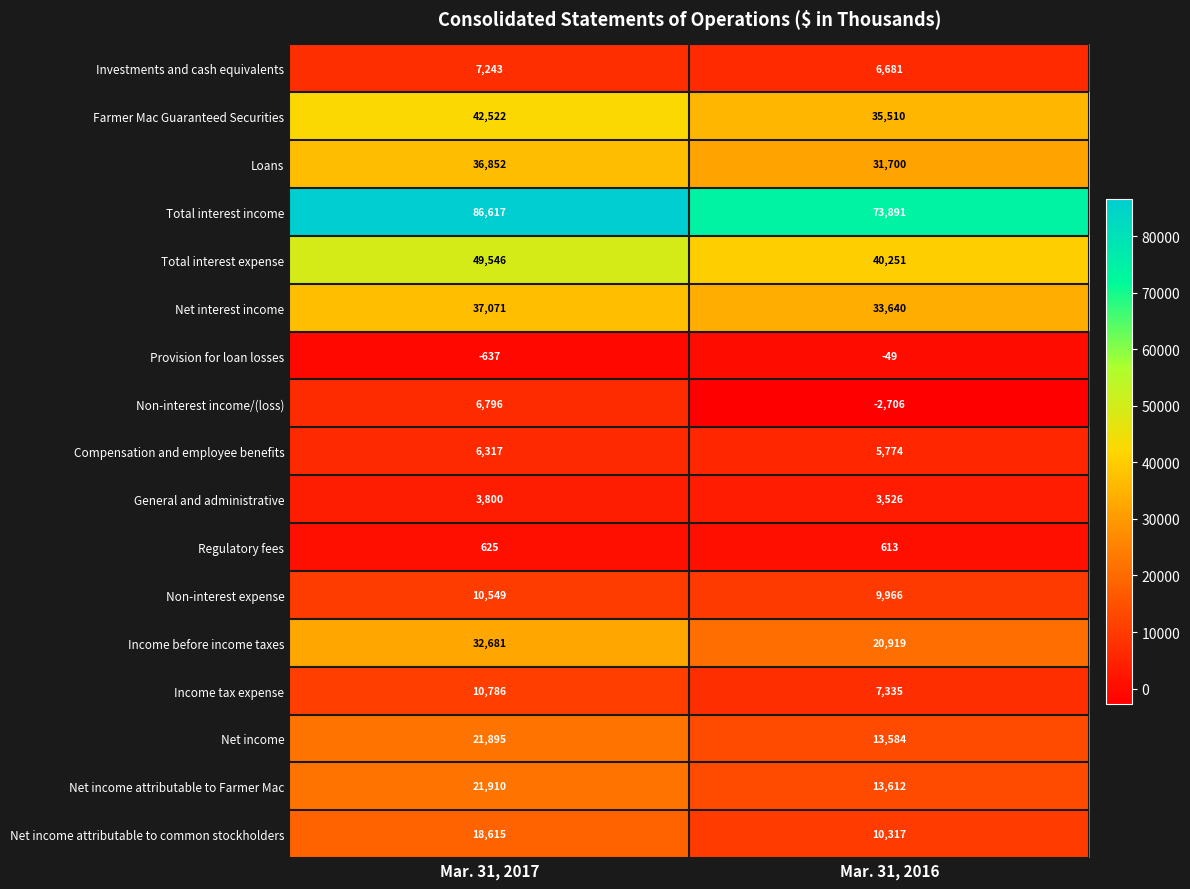

Which series has the widest spread of values?

Total interest income